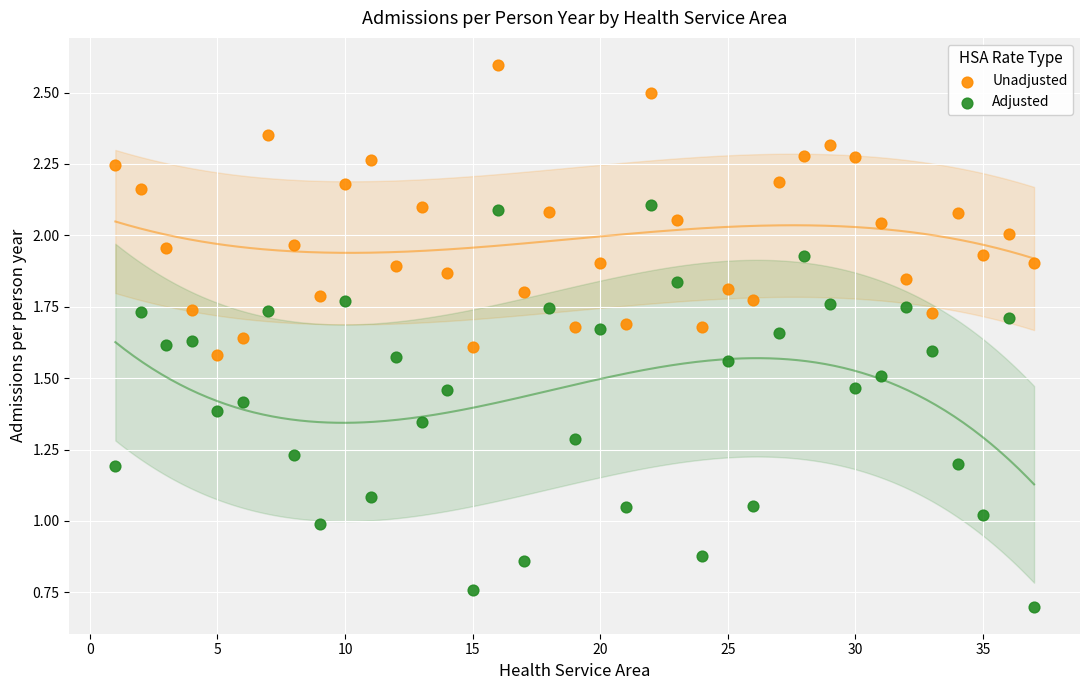

Which series contains the highest Y value?

Unadjusted